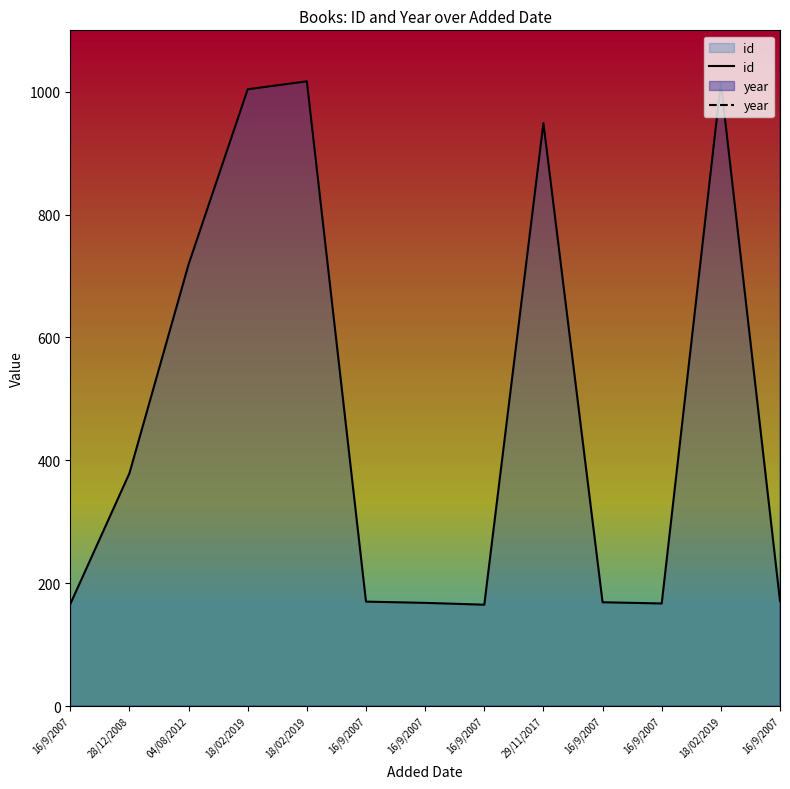

Rank the series by their maximum value, from lowest to highest.

id, year